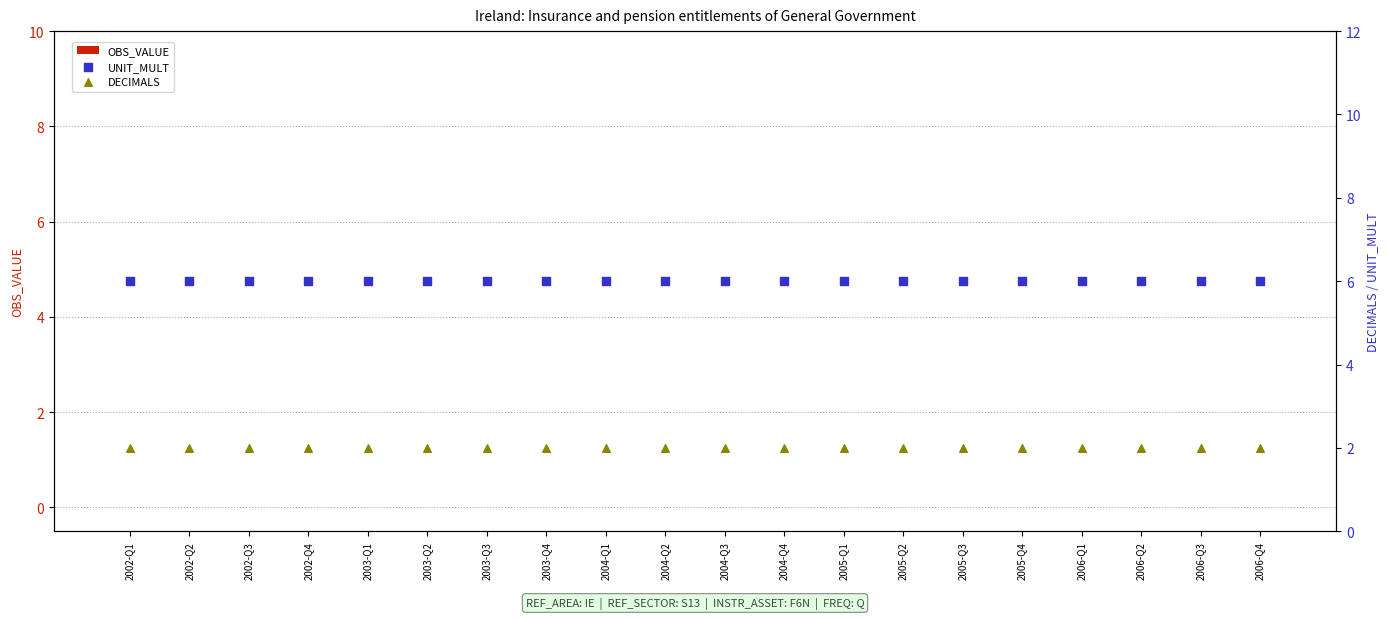

At which category is the sum across all series the highest?

2002-Q1